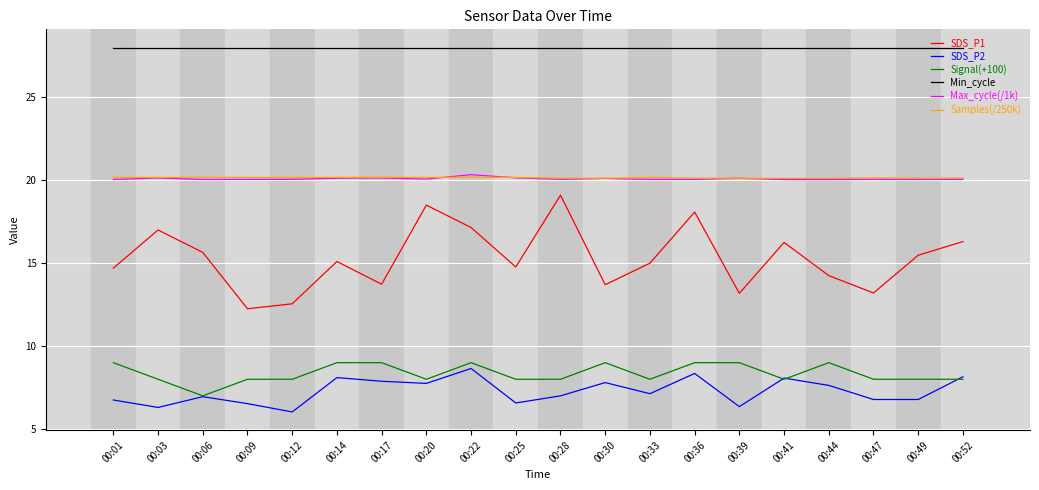

What is the lowest value of the SDS_P2 series?

6.0